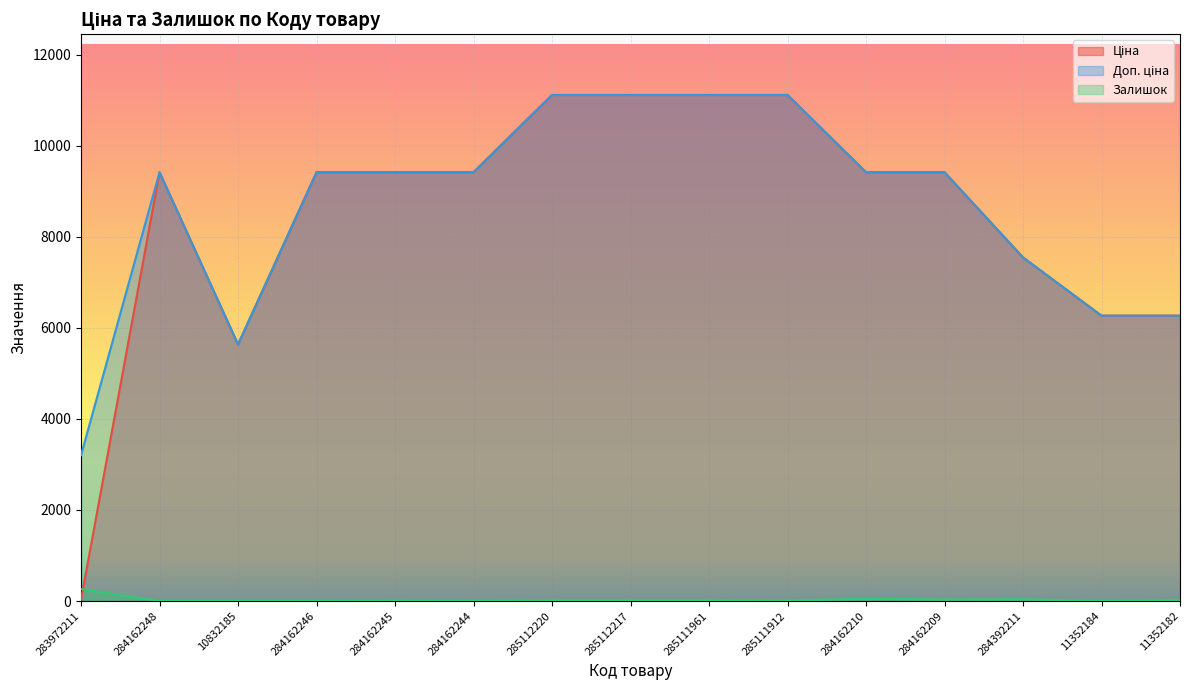

True or false: Доп. ціна and Ціна intersect in this chart.

False